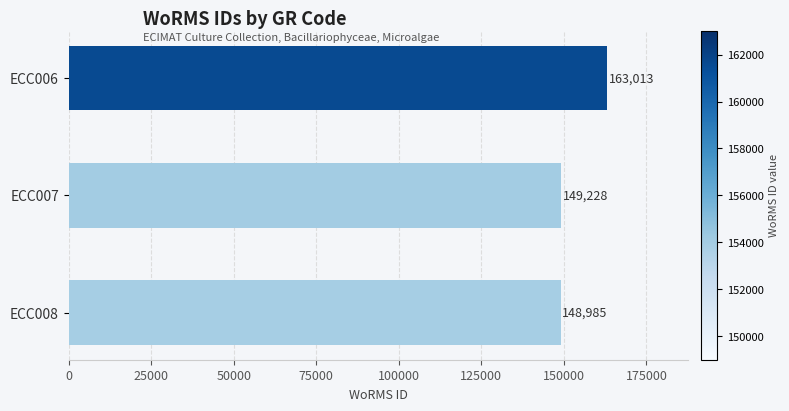

How many data points are less than 149228?

1